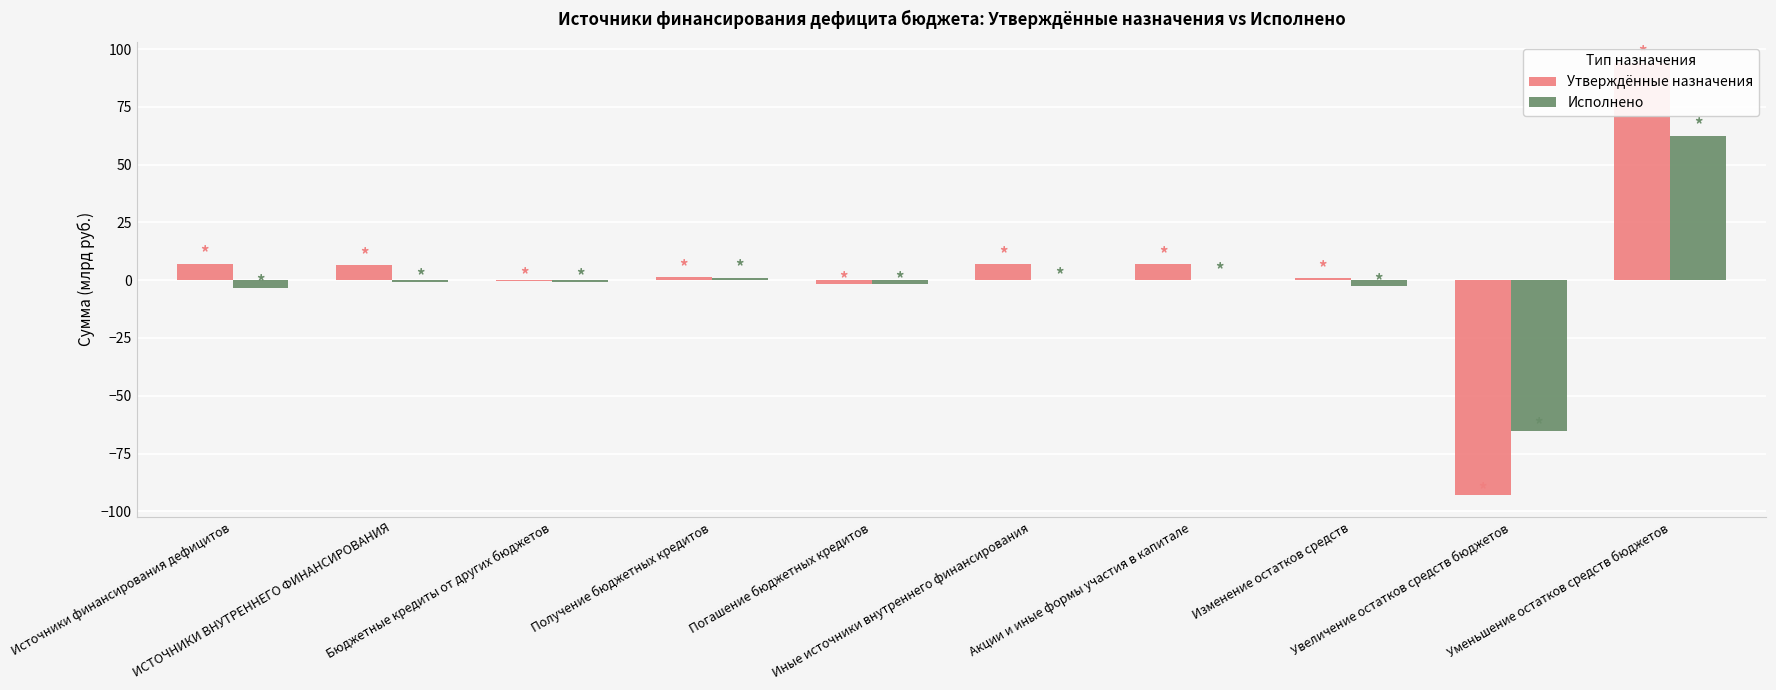

Where is Утверждённые назначения nearest to the value 0?

Бюджетные кредиты от других бюджетов